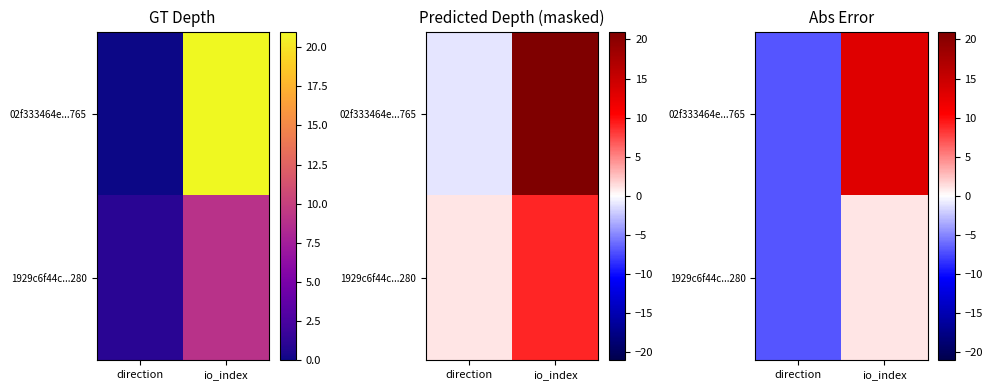

Rank the categories by 02f333464e...765 value from highest to lowest.

io_index, direction